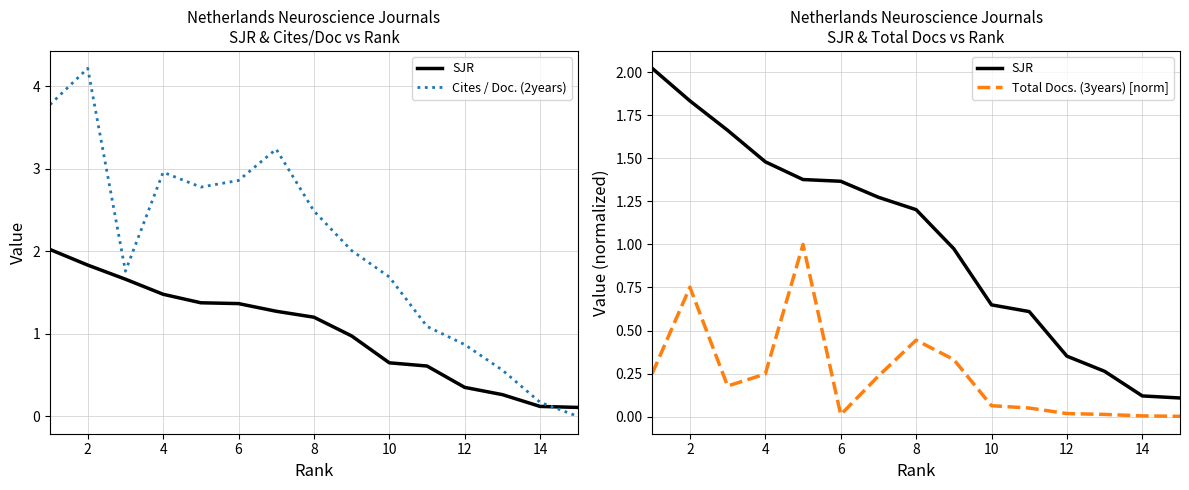

Count the number of categories in the chart.

15